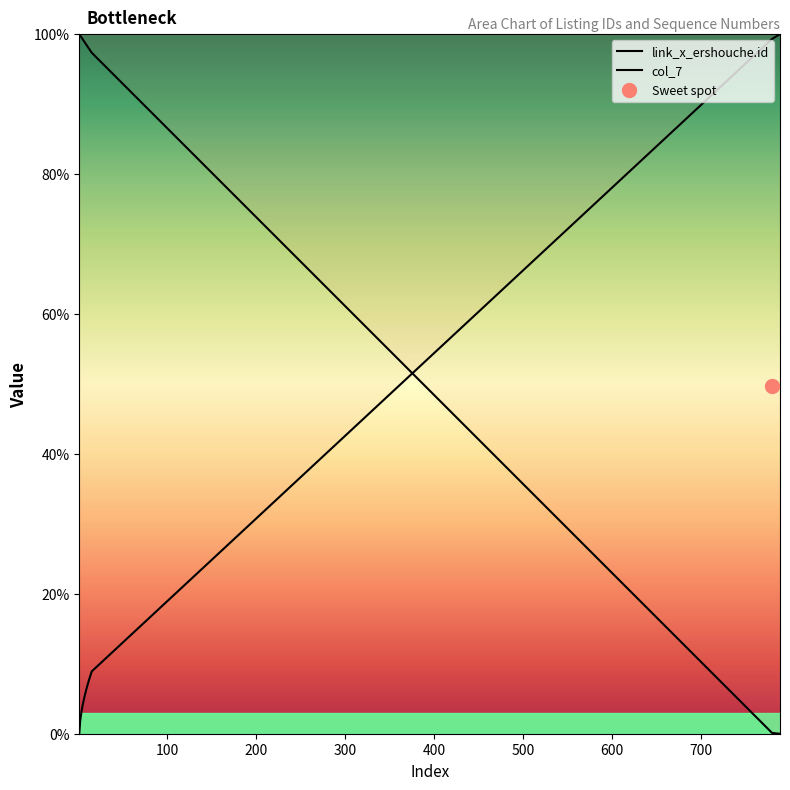

Count the number of data series in this chart.

2